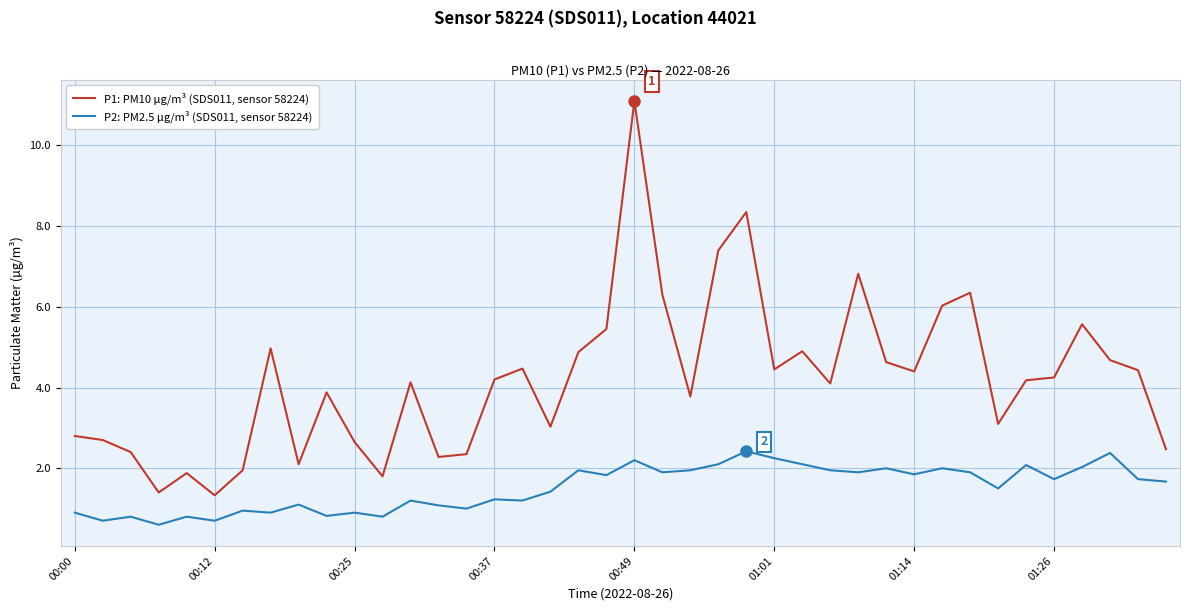

What is the maximum value shown in the chart?

11.1